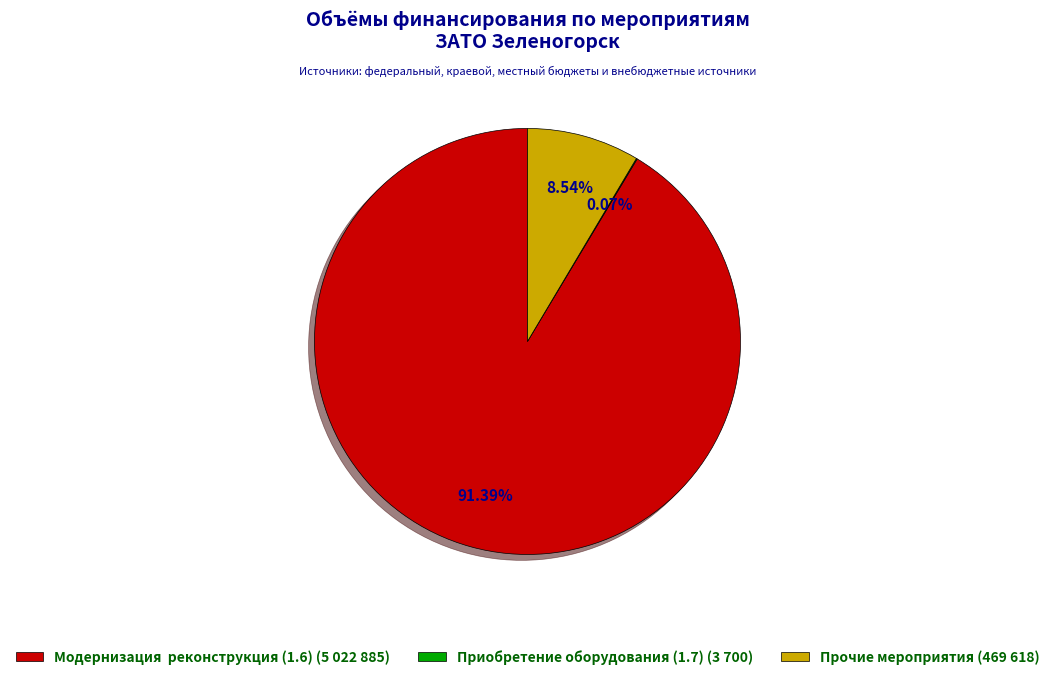

Which slice is the largest?

Модернизация, реконструкция (1.6)